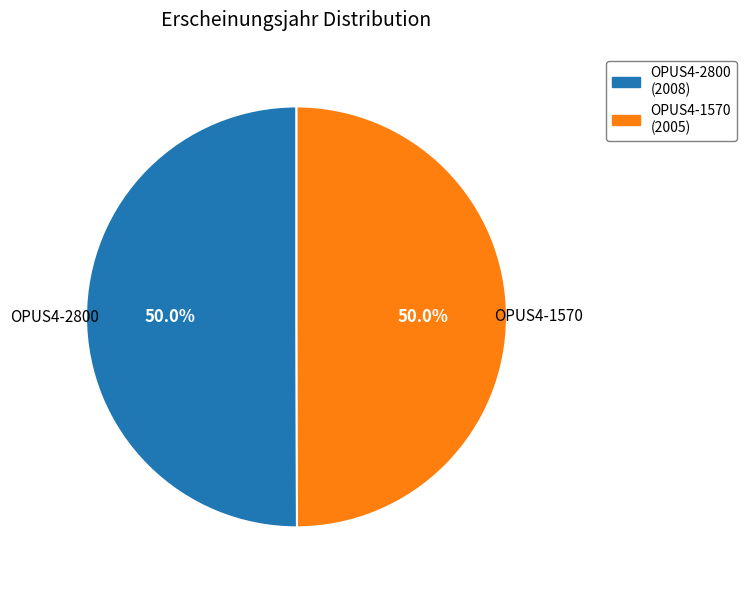

What percentage is NOT represented by OPUS4-2800?

50.0%